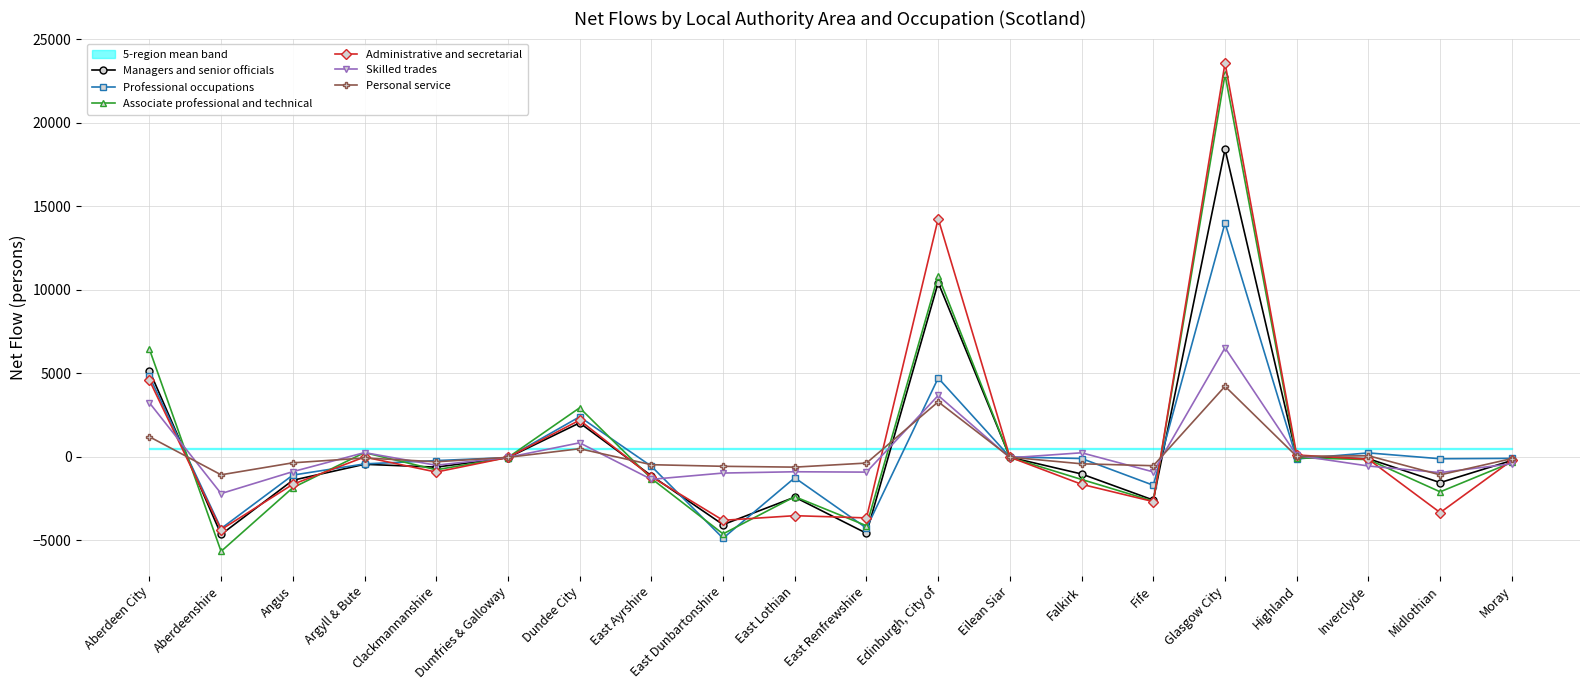

True or false: Personal service has a value of -351 at East Dunbartonshire.

False